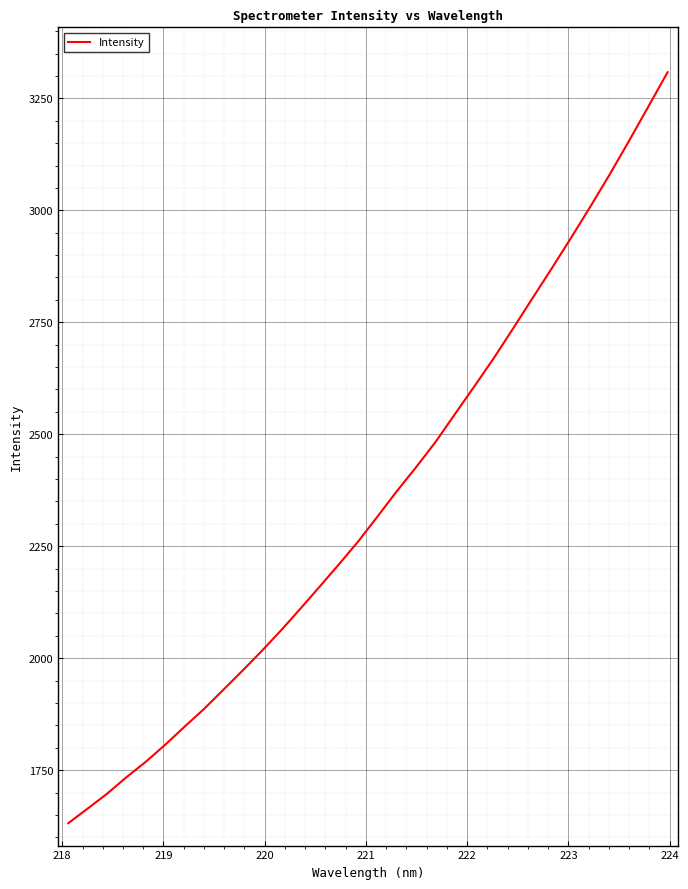

What is the sum of all values?

75313.4